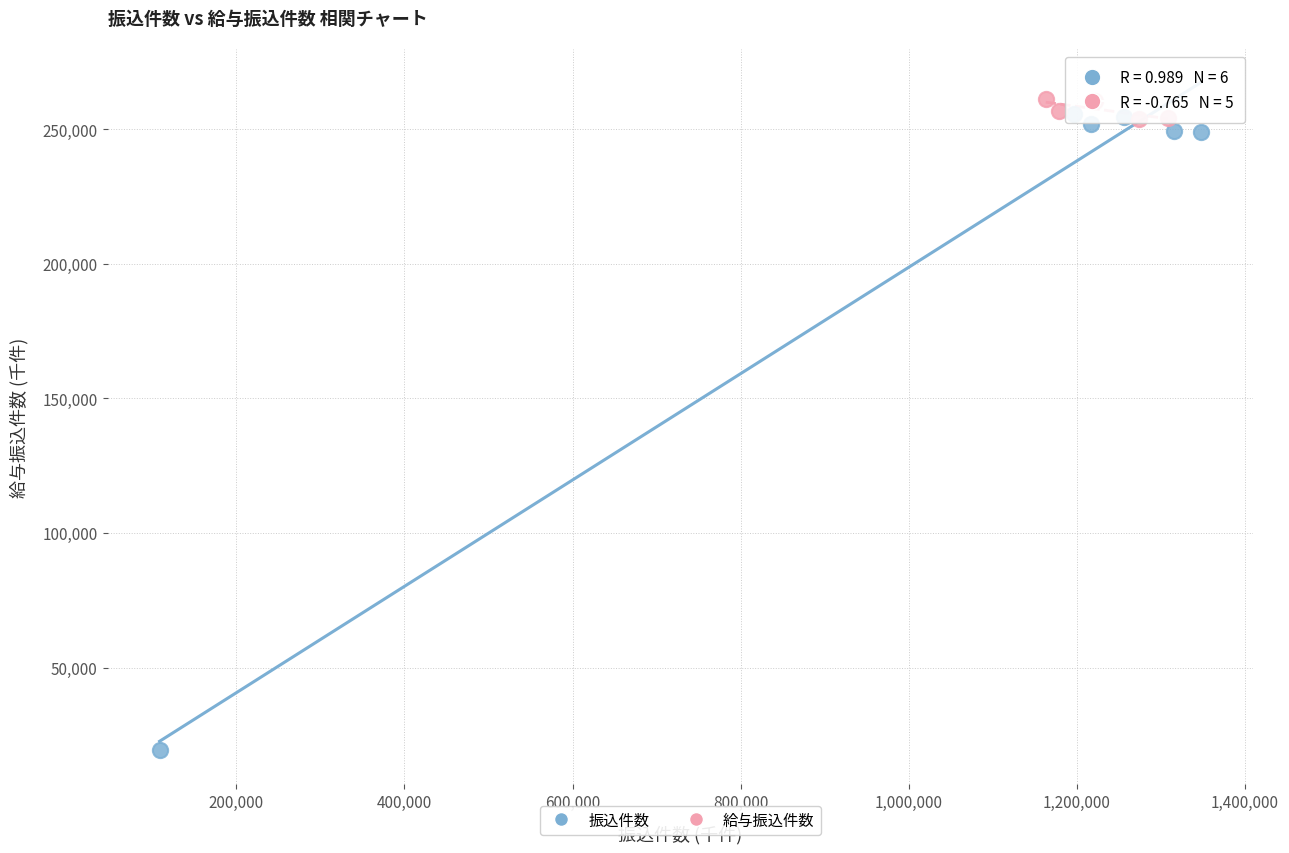

Which series contains the lowest Y value?

振込件数